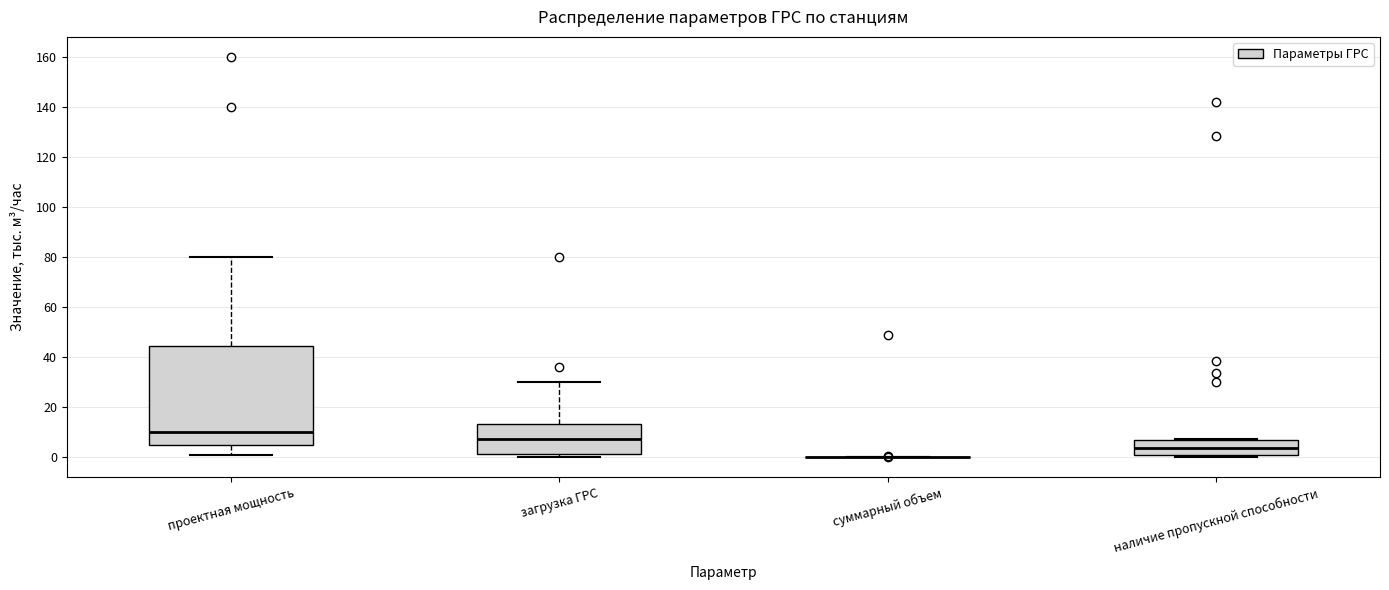

Reading left to right, read every box against the y-axis: the position of its median line, the range the box covers, and the ends of its whiskers. The values are not printed on the chart, so give them approximately, as read against the axis.

проектная мощность: median 10, box 6 to 44, whiskers 2 to 80
загрузка ГРС: median 8, box 2 to 14, whiskers 0 to 30
суммарный объем: box collapsed to a line at 0, whiskers 0 to 0
наличие пропускной способности: median 4, box 2 to 8, whiskers 0 to 8